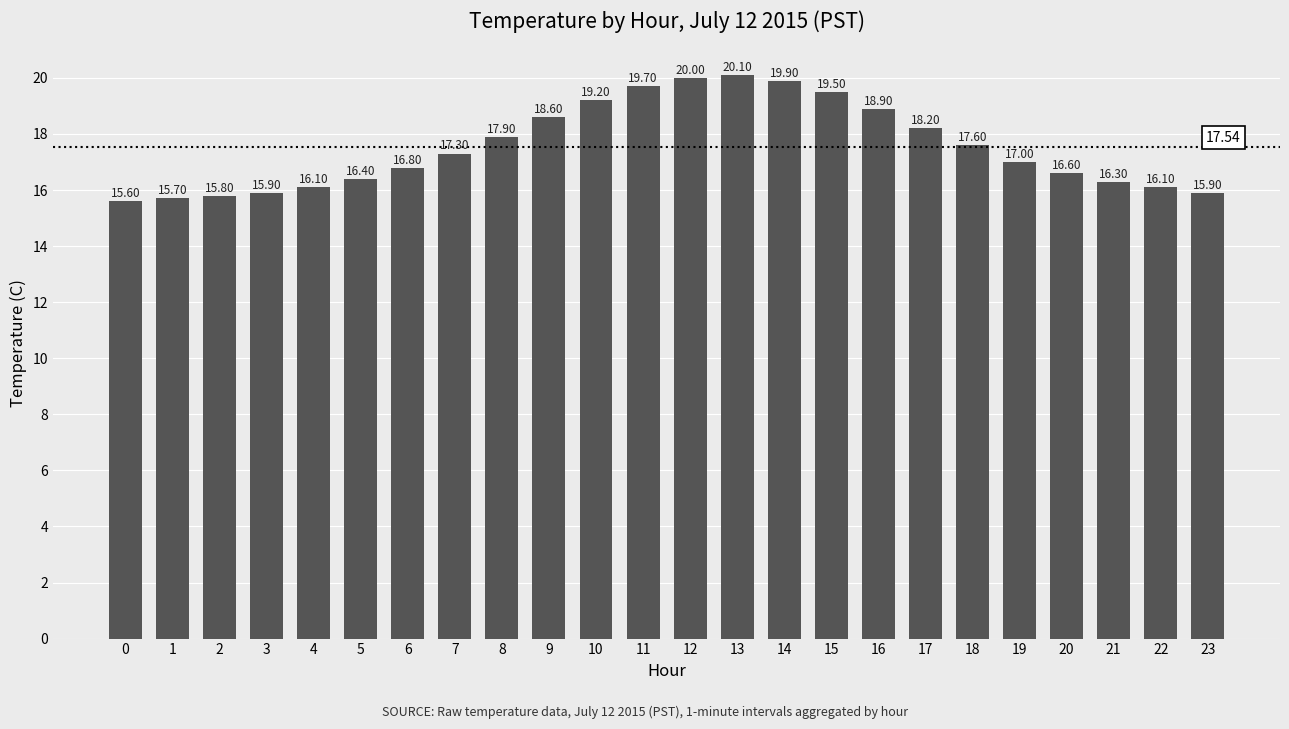

How many values are below 17?

11